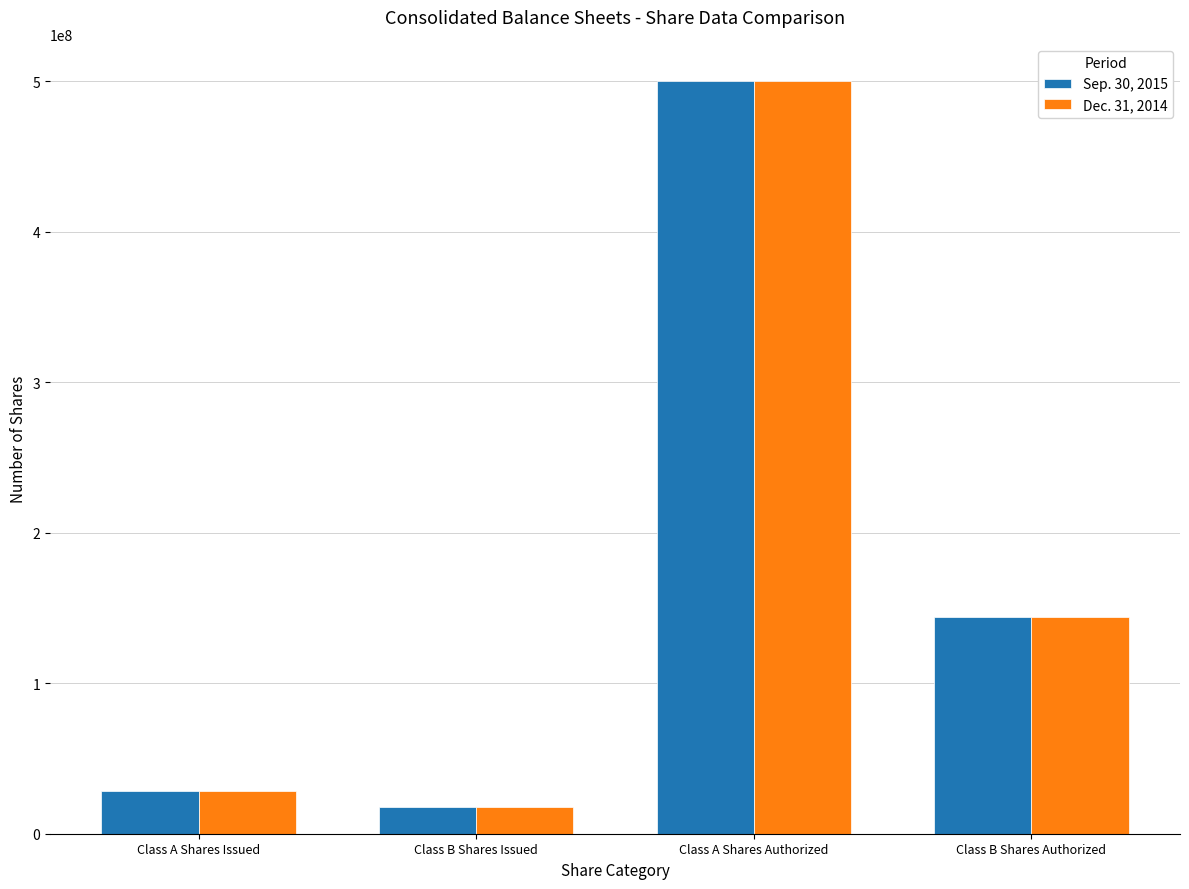

List the series in order of their overall mean, highest first.

Sep. 30, 2015, Dec. 31, 2014